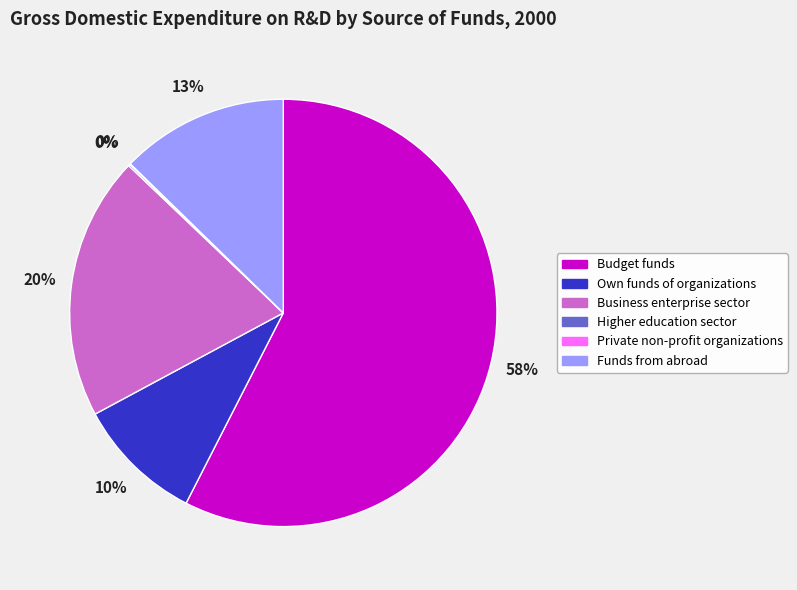

To the nearest percent, what is the difference between the Funds from abroad and Own funds of organizations slice percentages?

3%